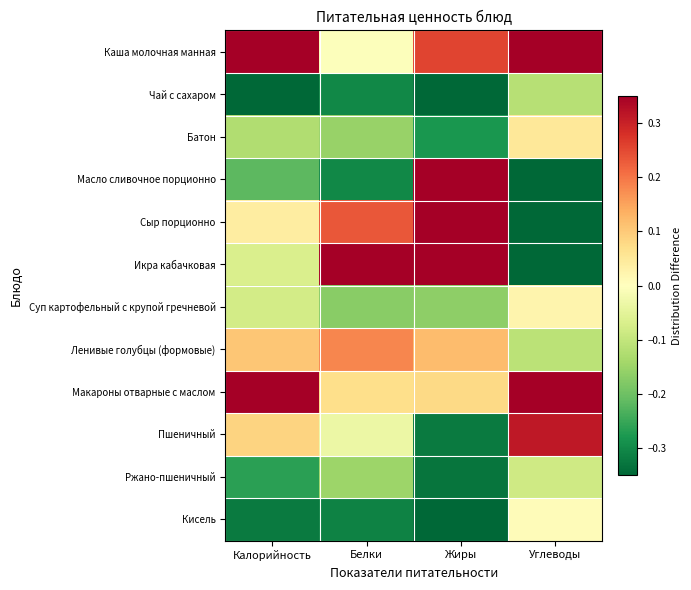

What is the greatest value displayed?

0.3